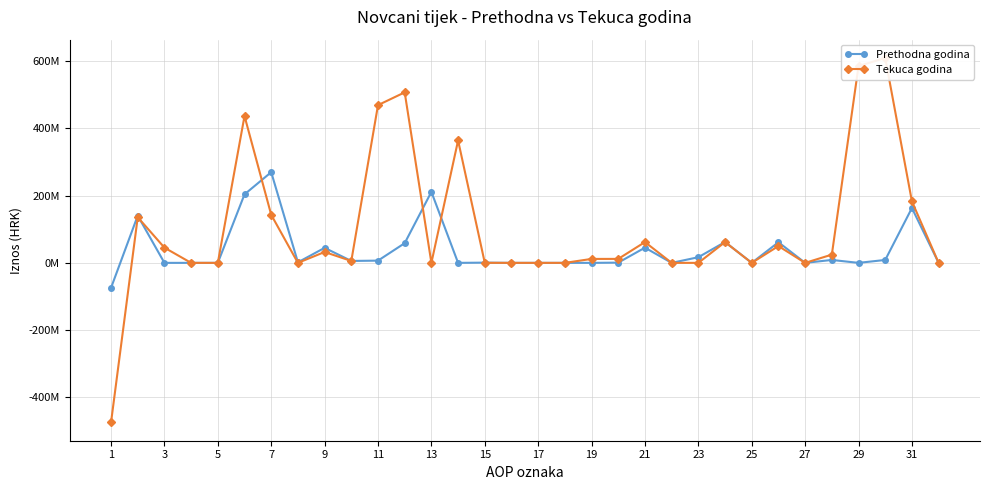

How many lines are shown in the chart?

2